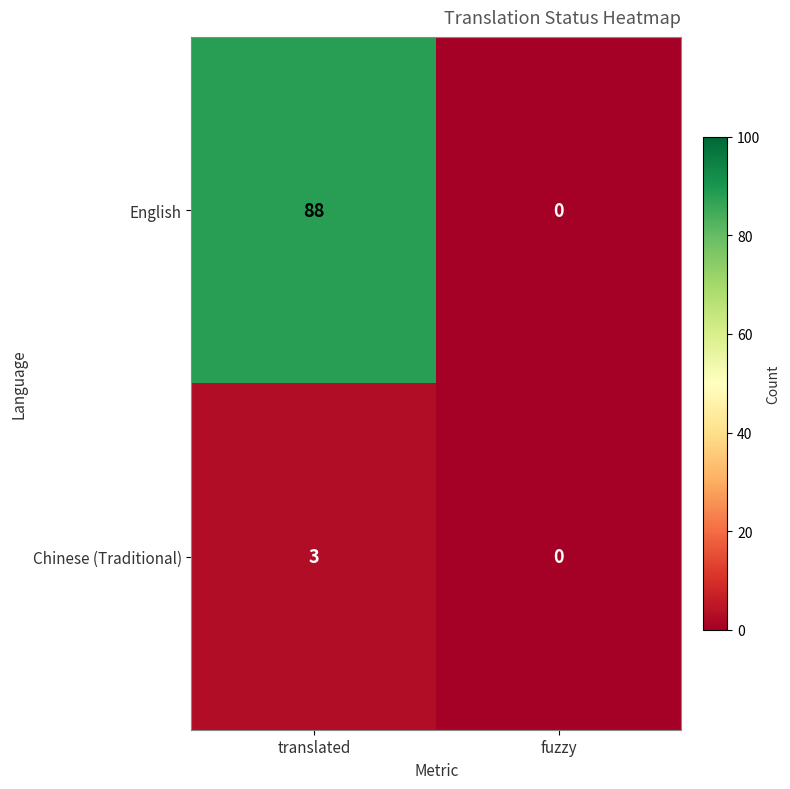

List the series in order of their overall mean, highest first.

English, Chinese (Traditional)